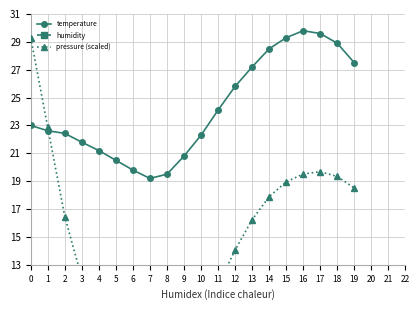

Is it true that humidity equals 17.7 at 19?

False